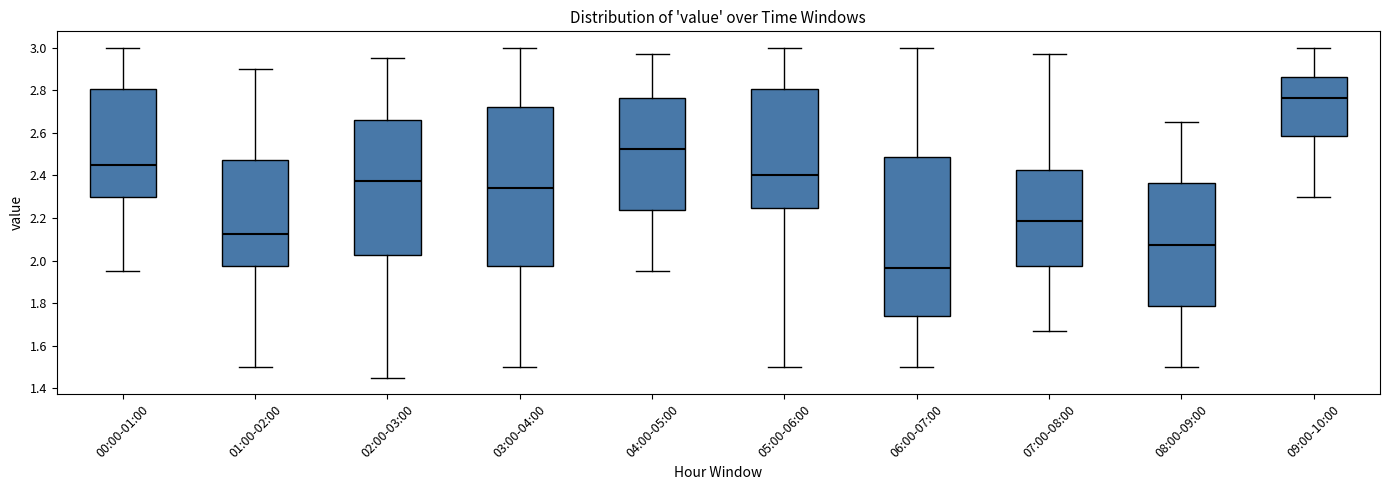

Which box's median line is the highest?

09:00-10:00